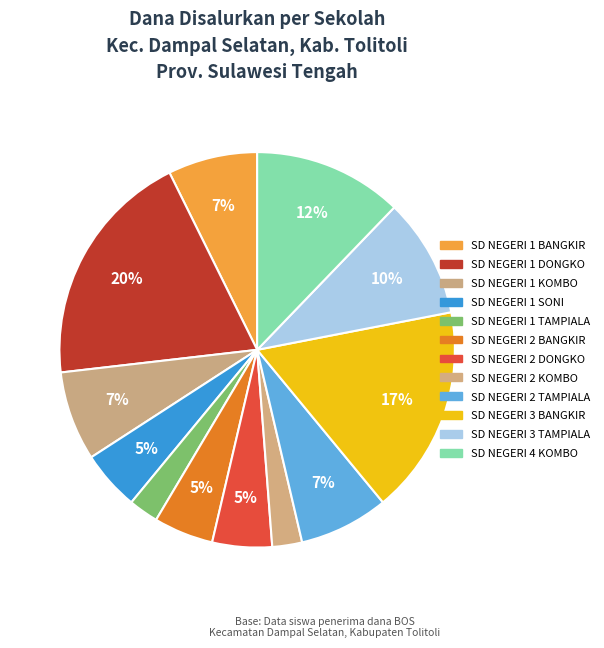

How many segments does this pie chart have?

12